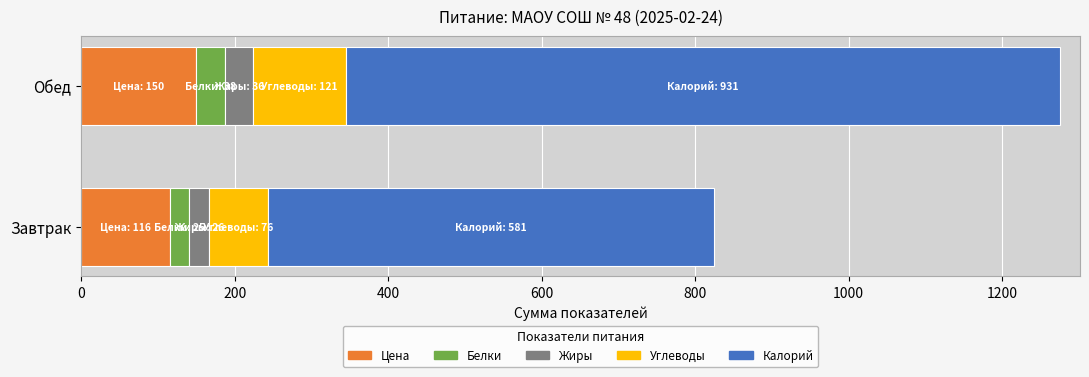

What is the approximate value of Белки at Завтрак, to the nearest 10?

20